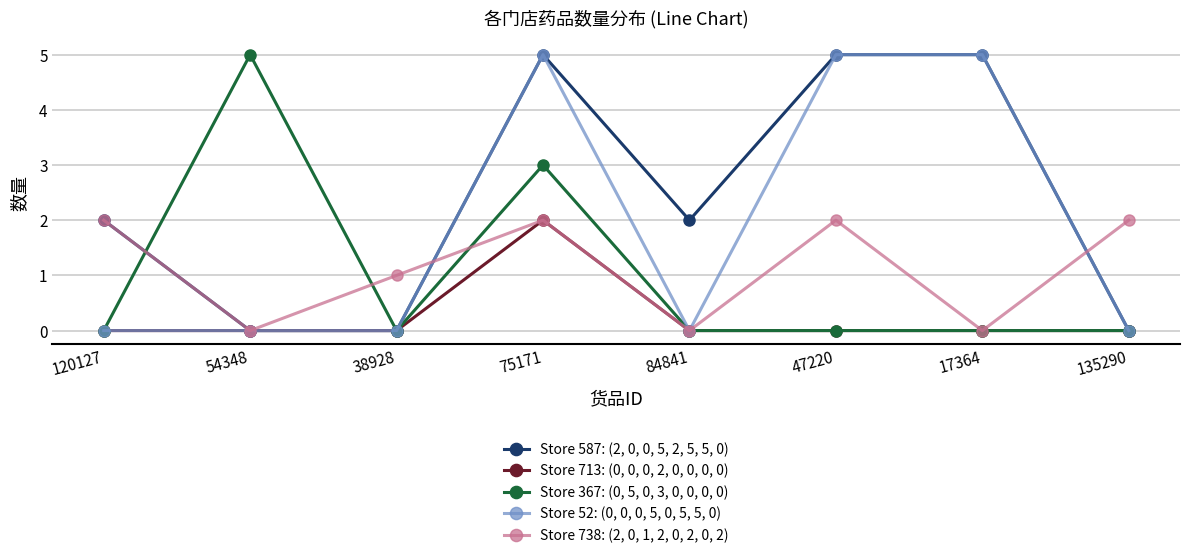

How many Store 738: (2, 0, 1, 2, 0, 2, 0, 2) values are between 0 and 2?

8